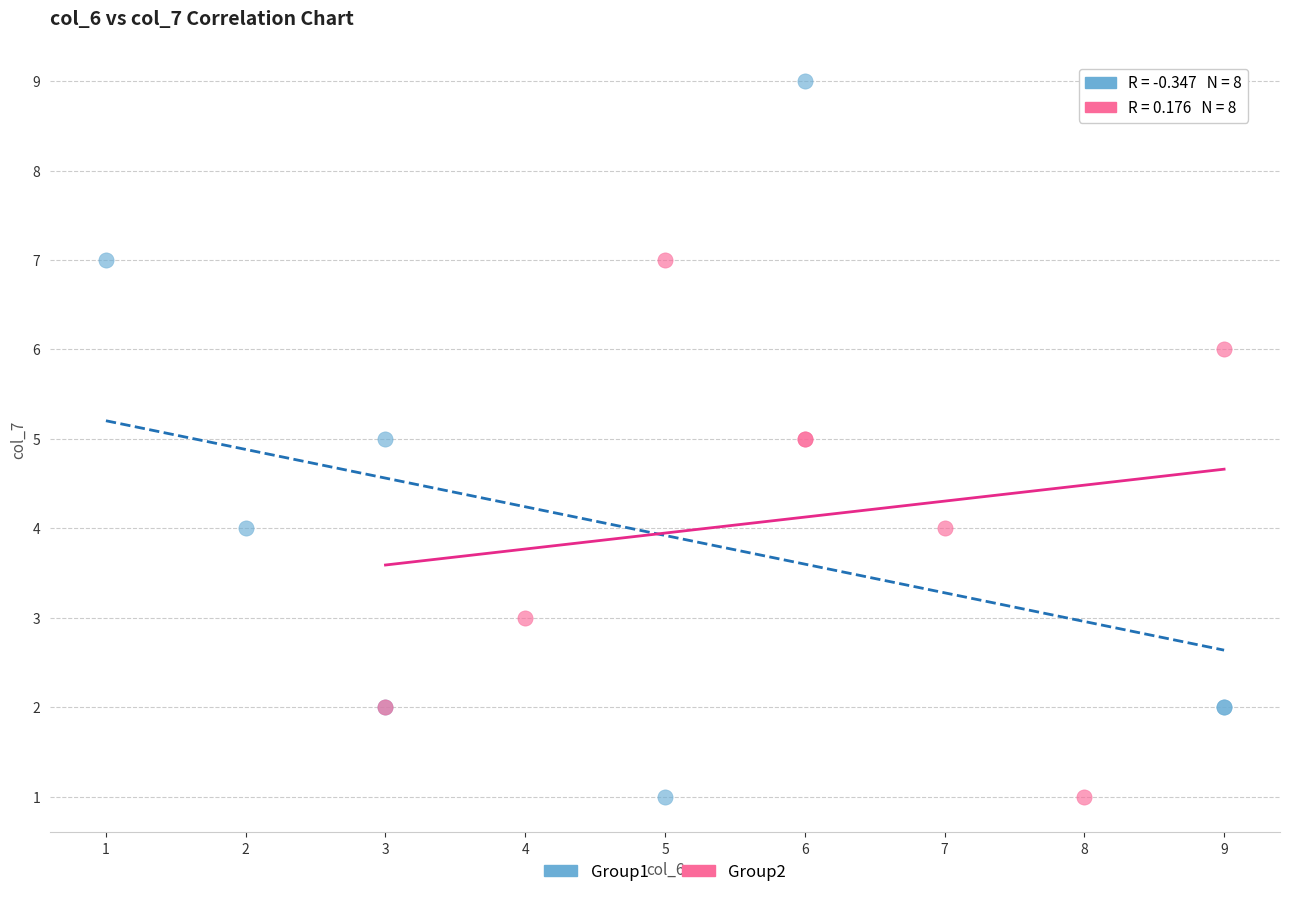

Which series contains the highest Y value?

Group1